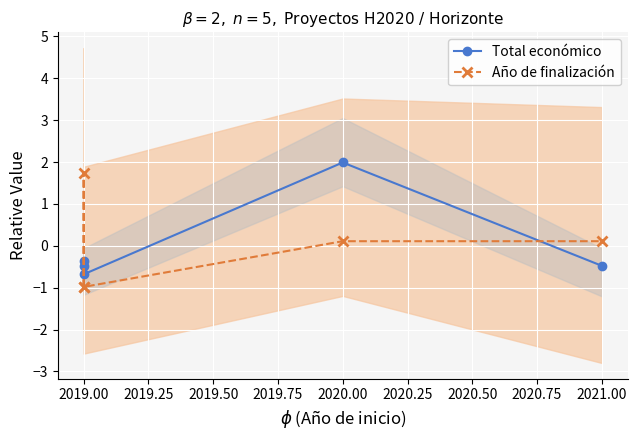

Reading left to right, what are all the values shown in this chart?

Total económico: -0.5	-0.4	-0.7	2.0	-0.5
Año de finalización: -1.0	1.7	-1.0	0.1	0.1